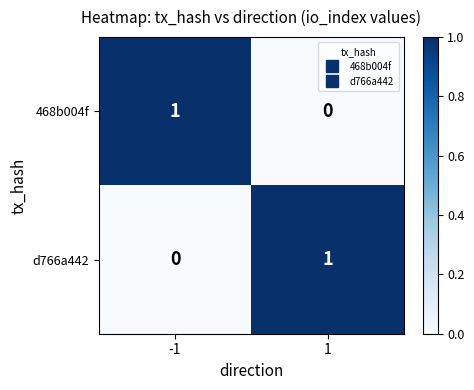

Is it true that d766a442 equals 1 at 1?

True